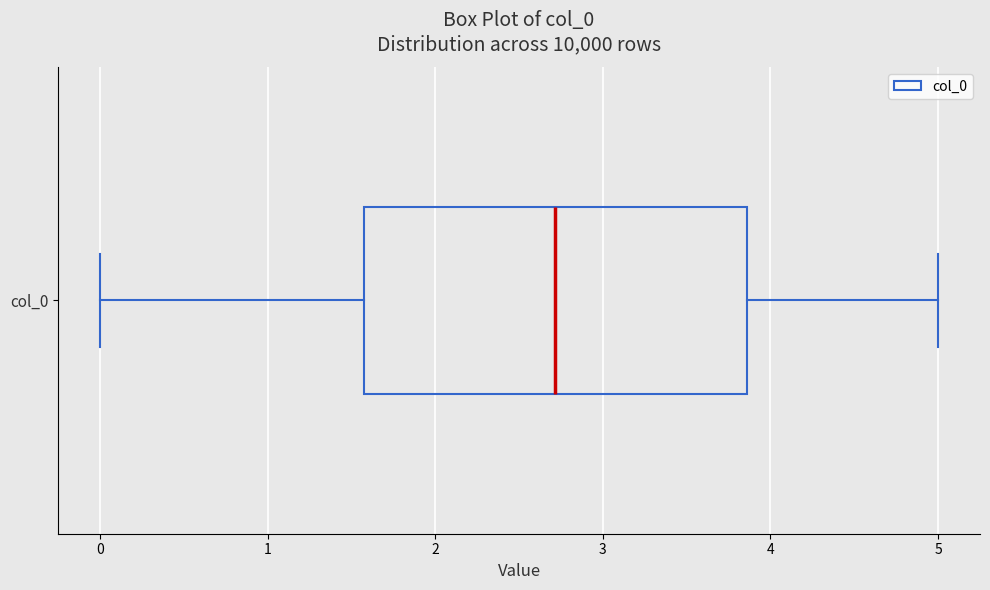

Transcribe this box plot: give where the median line is, the range the box spans, and where the two whiskers end, as read against the x-axis. The values are not printed on the chart, so give them approximately, as read against the axis.

median 2.7, box 1.6 to 3.9, whiskers 0.0 to 5.0